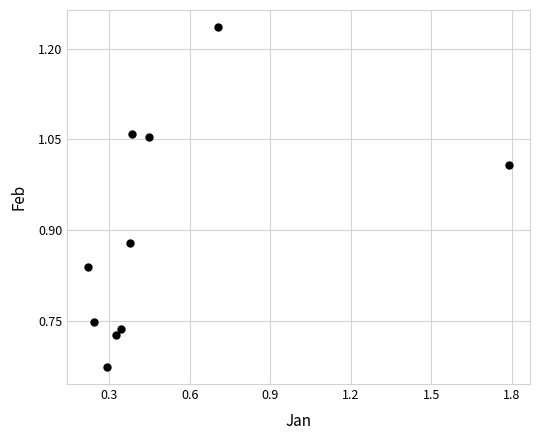

What is the range of X values (max minus min)?

1.6